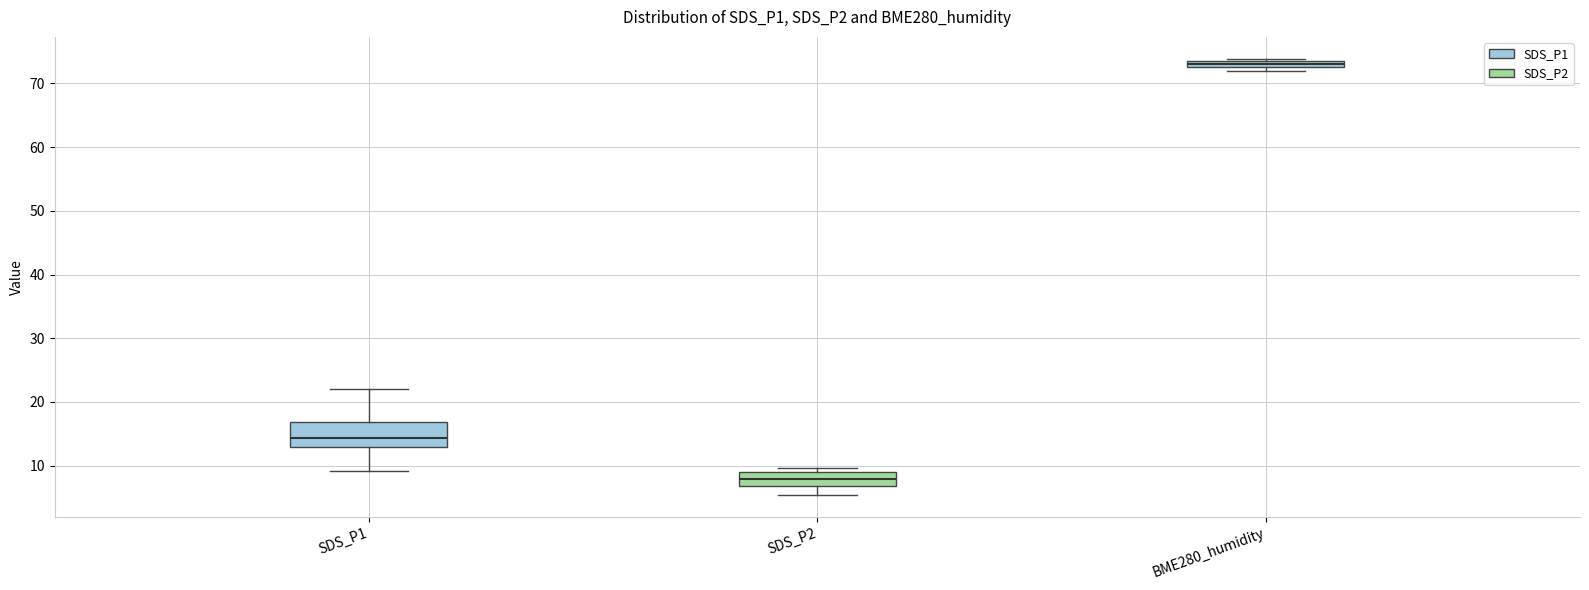

Where is the lower edge of the box for SDS_P1 on the y-axis? The values are not printed on the chart, so give them approximately, as read against the axis.

13